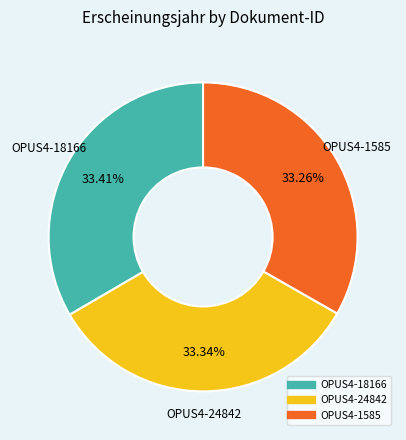

Approximately how many times larger is the value at OPUS4-18166 compared to OPUS4-1585?

1.0